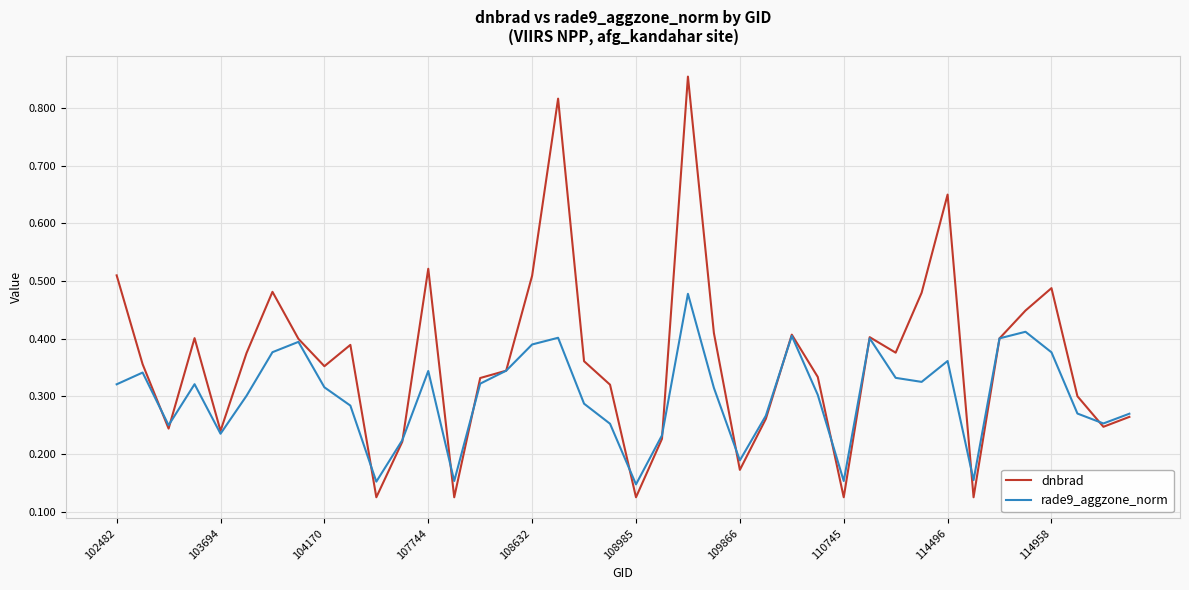

List the series in order of their overall mean, lowest first.

rade9_aggzone_norm, dnbrad